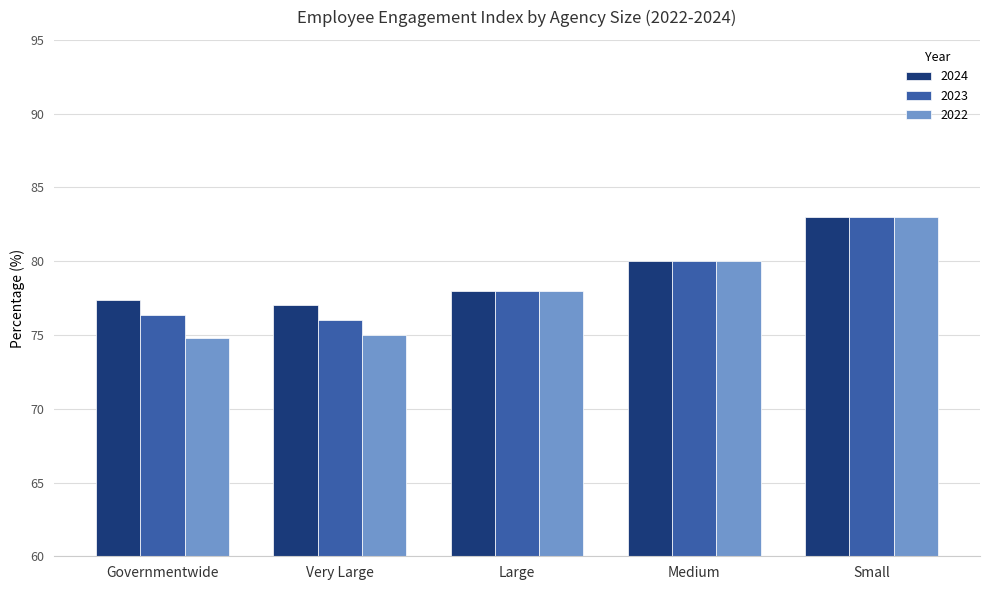

What is the lowest value of the 2022 series?

74.8